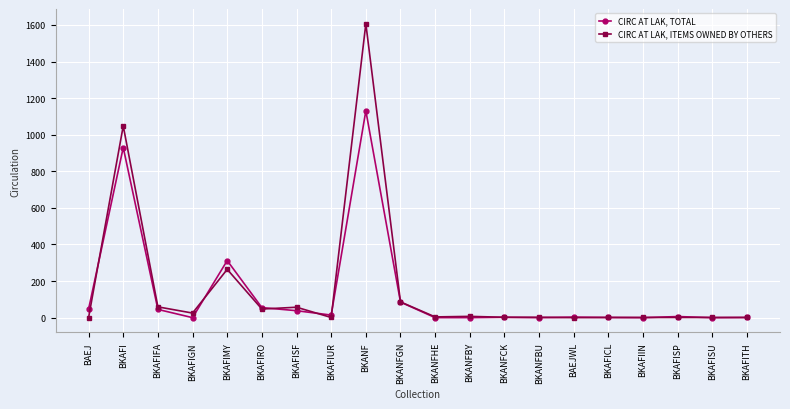

Where does the CIRC AT LAK, ITEMS OWNED BY OTHERS series first go above 4?

BKAFI